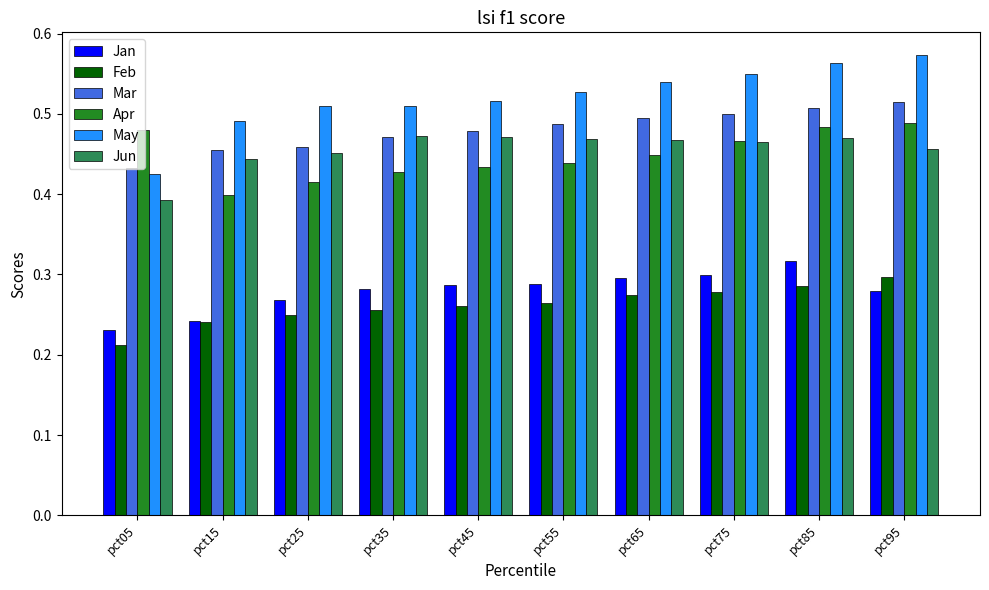

At which label does Apr reach its minimum?

pct15